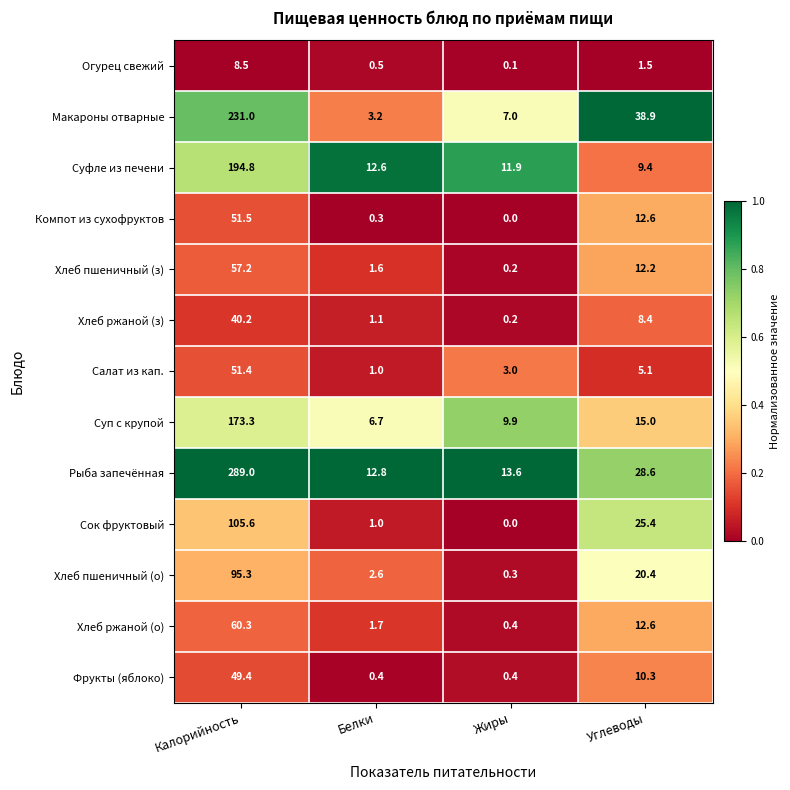

What is the difference between the highest and lowest values at Жиры?

13.6